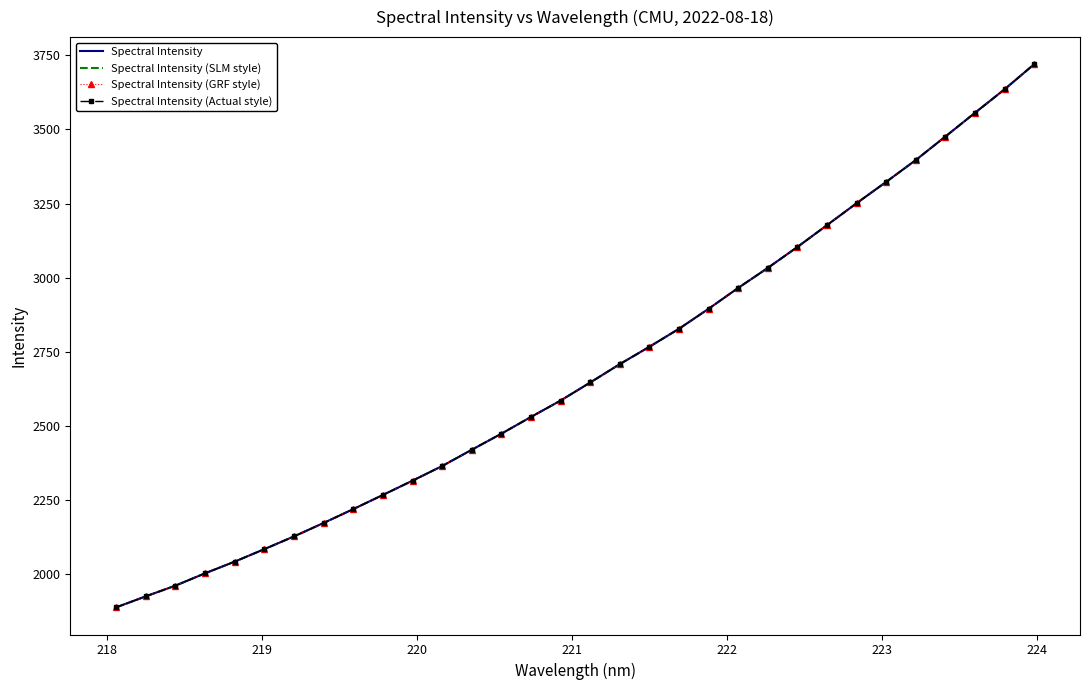

How many lines are shown in the chart?

4